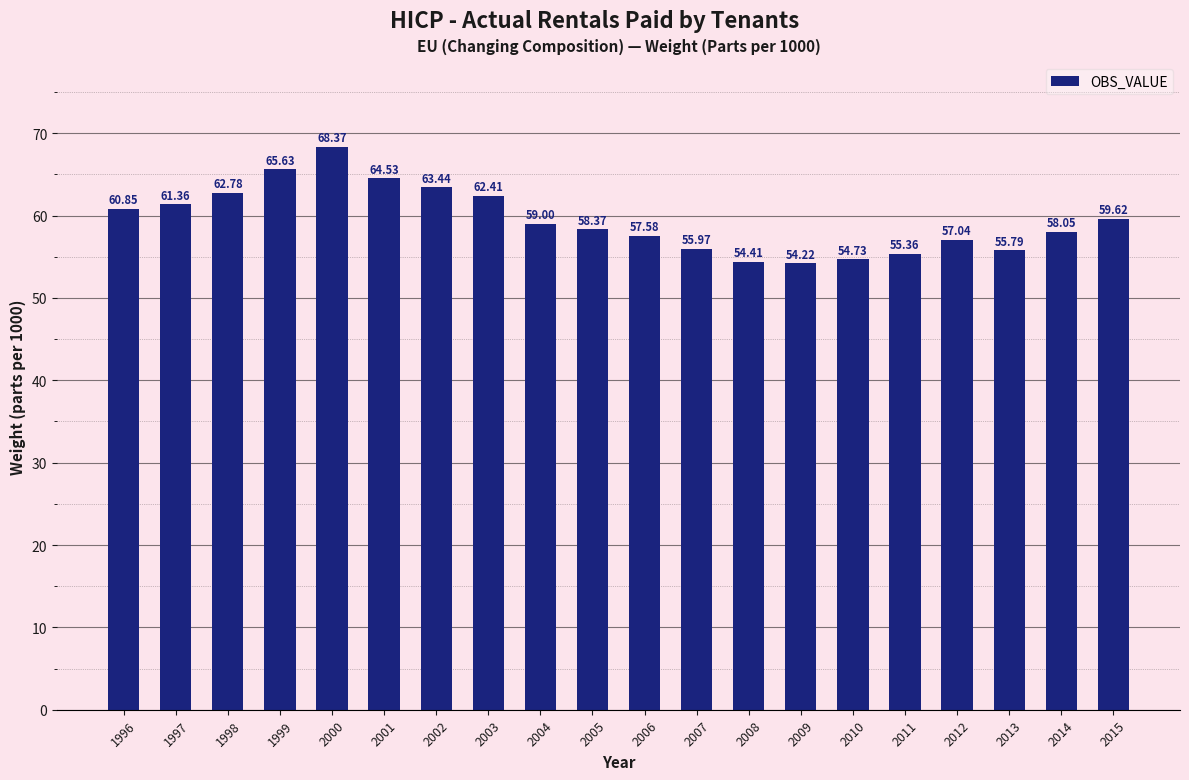

Are the bars horizontal?

No